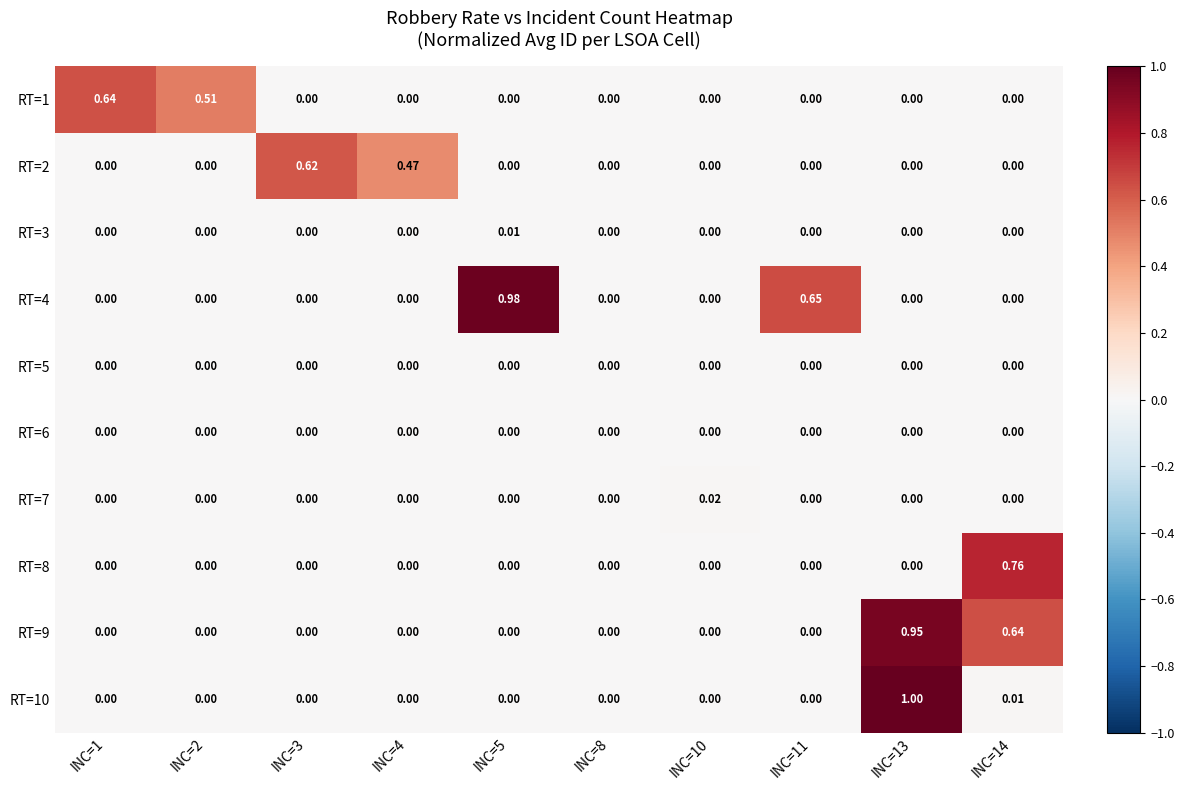

How many values in the RT=8 series exceed 0?

1